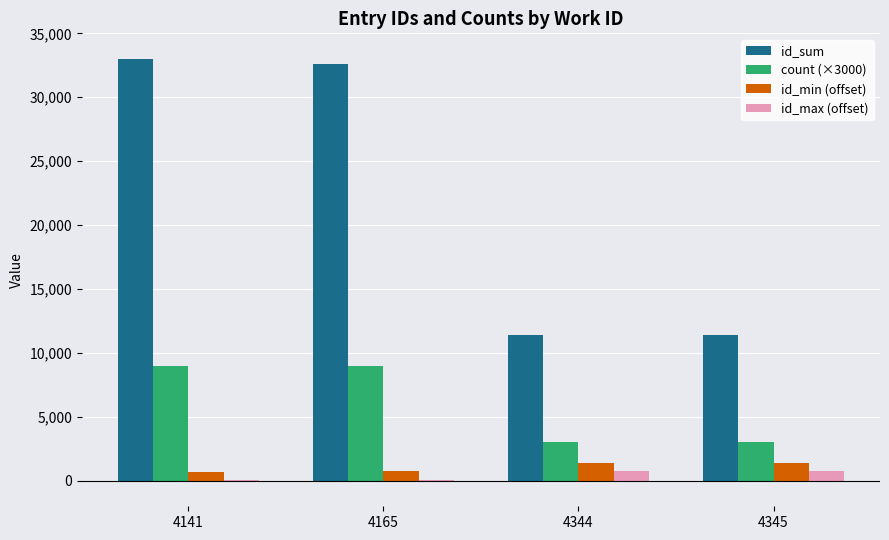

Are the bars horizontal?

No